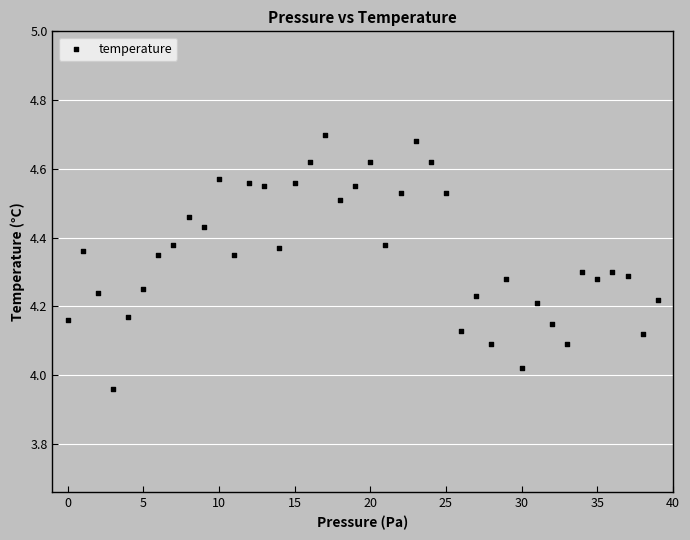

What is the range of Y values (max minus min)?

0.7